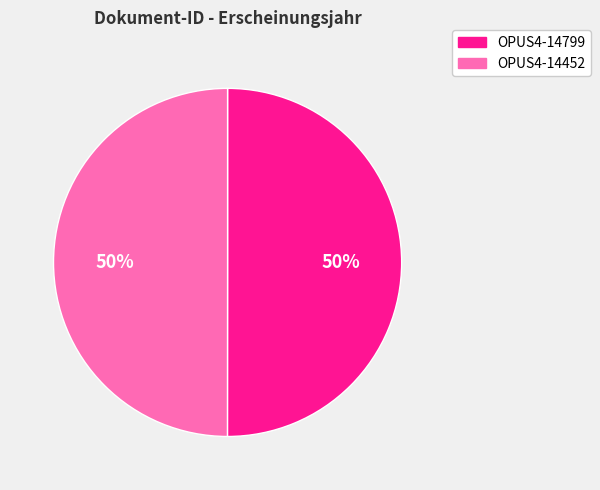

Approximately how many times larger is the value at OPUS4-14452 compared to OPUS4-14799?

1.0